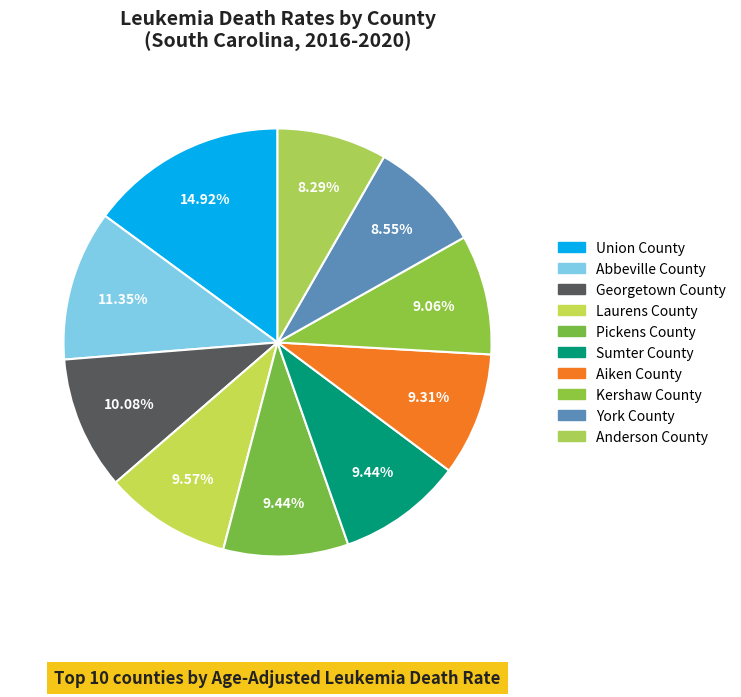

To the nearest percent, what is the average slice percentage?

10%